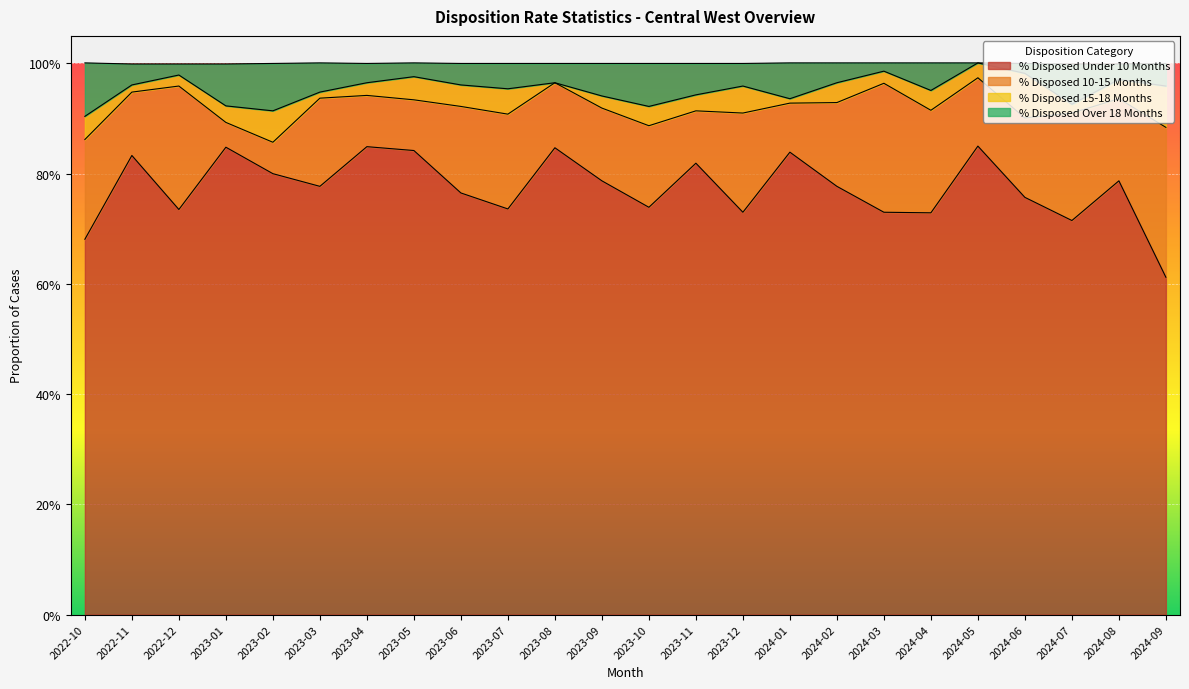

True or false: % Disposed Under 10 Months and % Disposed Over 18 Months cross at least once.

False